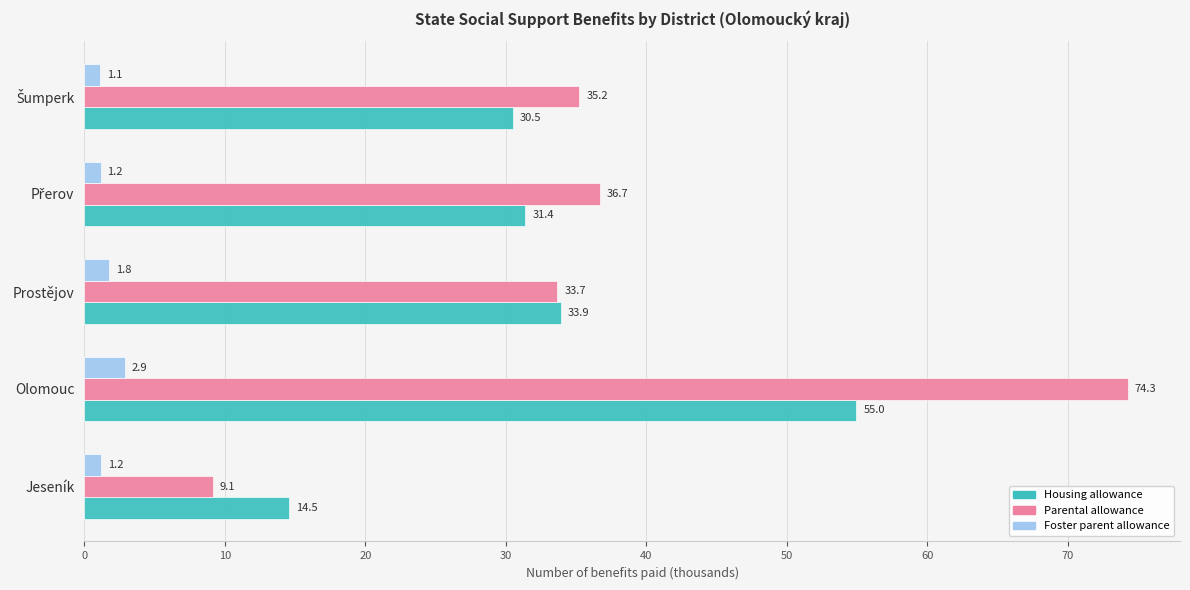

Which series has the widest spread of values?

Parental allowance